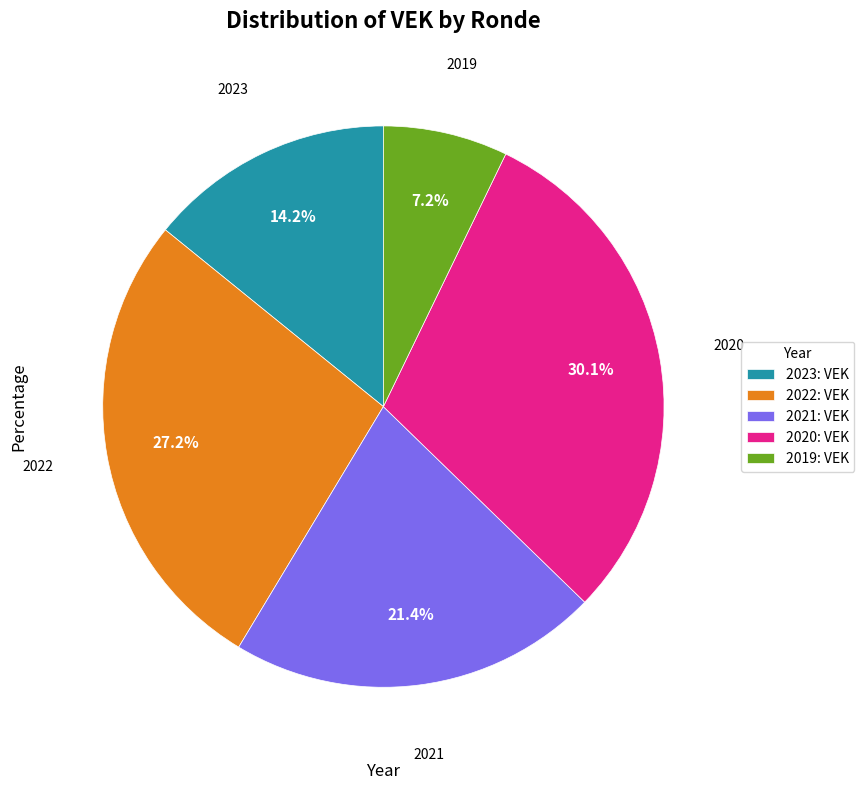

To the nearest percent, what is the difference between the largest and smallest slice percentages?

23%